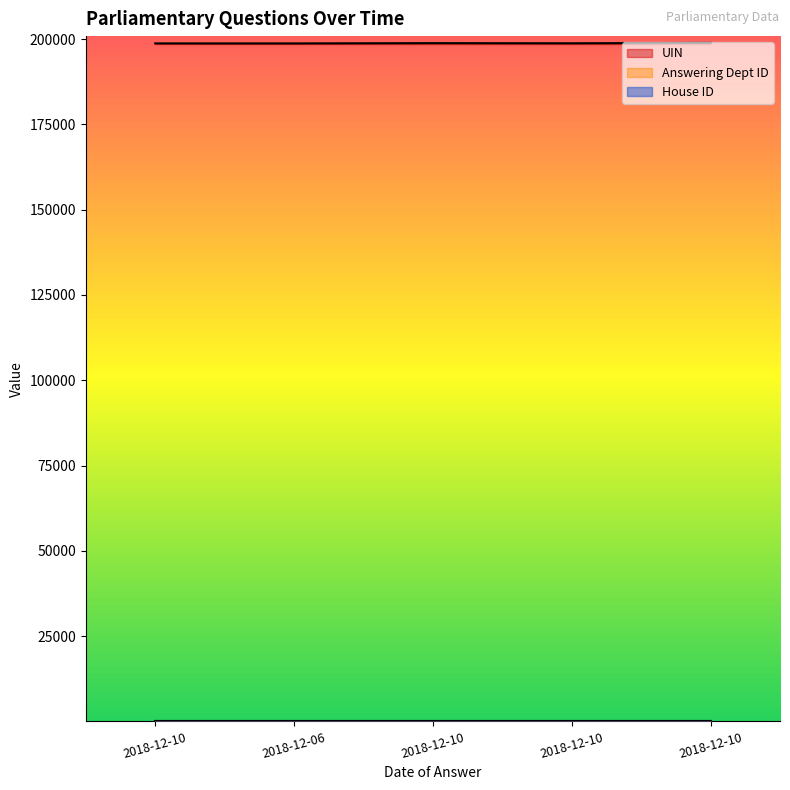

What is the sum of all UIN values?

993947